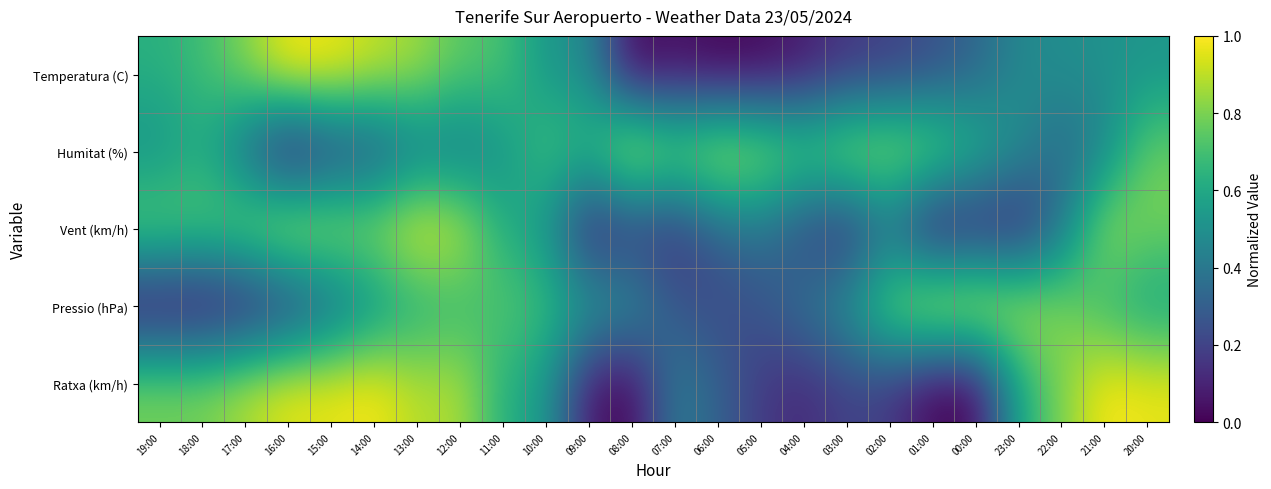

Reading left to right, what are all the values shown in this chart?

Temperatura (C): 19:00=0.6	18:00=0.7	17:00=0.8	16:00=1.0	15:00=1.0	14:00=0.9	13:00=0.9	12:00=0.7	11:00=0.7	10:00=0.5	09:00=0.5	08:00=0.0	07:00=0.0	06:00=0.0	05:00=0.0	04:00=0.1	03:00=0.2	02:00=0.2	01:00=0.2	00:00=0.3	23:00=0.5	22:00=0.5	21:00=0.5	20:00=0.5
Humitat (%): 19:00=0.5	18:00=0.6	17:00=0.3	16:00=0.0	15:00=0.2	14:00=0.2	13:00=0.4	12:00=0.4	11:00=0.5	10:00=0.7	09:00=0.7	08:00=1.0	07:00=0.8	06:00=0.9	05:00=0.9	04:00=0.8	03:00=0.9	02:00=0.9	01:00=0.8	00:00=0.7	23:00=0.5	22:00=0.3	21:00=0.4	20:00=0.8
Vent (km/h): 19:00=0.8	18:00=0.8	17:00=0.8	16:00=1.0	15:00=0.9	14:00=0.9	13:00=1.0	12:00=0.9	11:00=0.6	10:00=0.5	09:00=0.1	08:00=0.1	07:00=0.1	06:00=0.3	05:00=0.4	04:00=0.2	03:00=0.1	02:00=0.3	01:00=0.0	00:00=0.1	23:00=0.1	22:00=0.4	21:00=0.9	20:00=0.8
Pressio (hPa): 19:00=0.0	18:00=0.0	17:00=0.0	16:00=0.1	15:00=0.3	14:00=0.5	13:00=0.6	12:00=0.7	11:00=0.7	10:00=0.7	09:00=0.6	08:00=0.5	07:00=0.3	06:00=0.2	05:00=0.3	04:00=0.4	03:00=0.5	02:00=0.8	01:00=1.0	00:00=1.0	23:00=0.9	22:00=0.8	21:00=0.7	20:00=0.6
Ratxa (km/h): 19:00=0.8	18:00=0.8	17:00=0.9	16:00=1.0	15:00=1.0	14:00=1.0	13:00=0.9	12:00=0.9	11:00=0.6	10:00=0.5	09:00=0.1	08:00=0.0	07:00=0.4	06:00=0.3	05:00=0.2	04:00=0.1	03:00=0.2	02:00=0.2	01:00=0.0	00:00=0.0	23:00=0.6	22:00=0.8	21:00=1.0	20:00=1.0